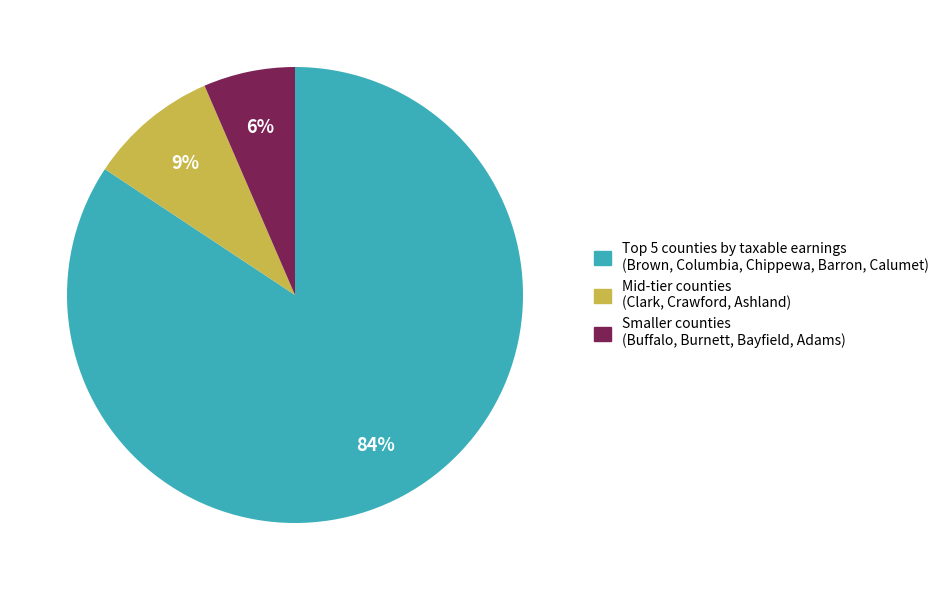

How many segments does this pie chart have?

3